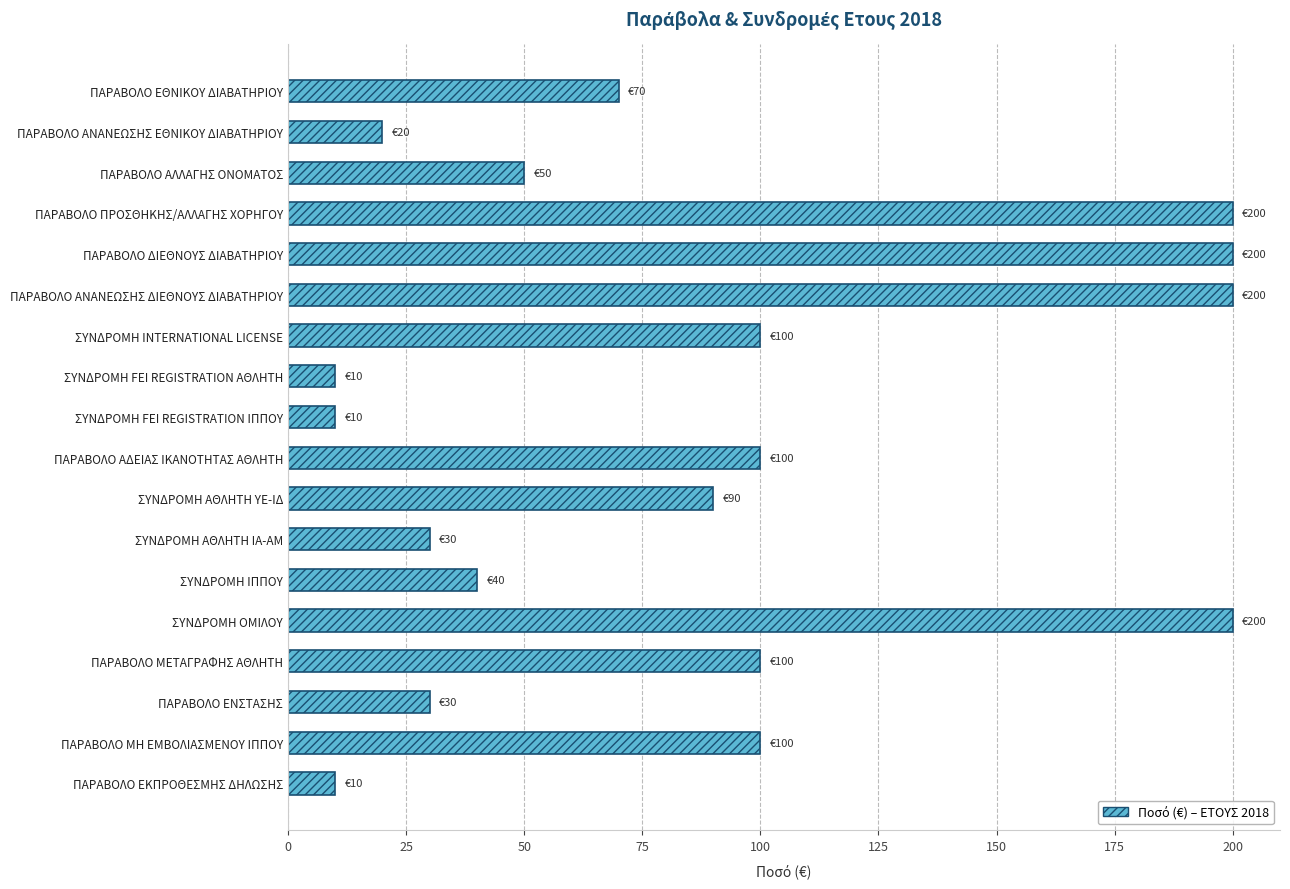

What is the minimum value shown in the chart?

10